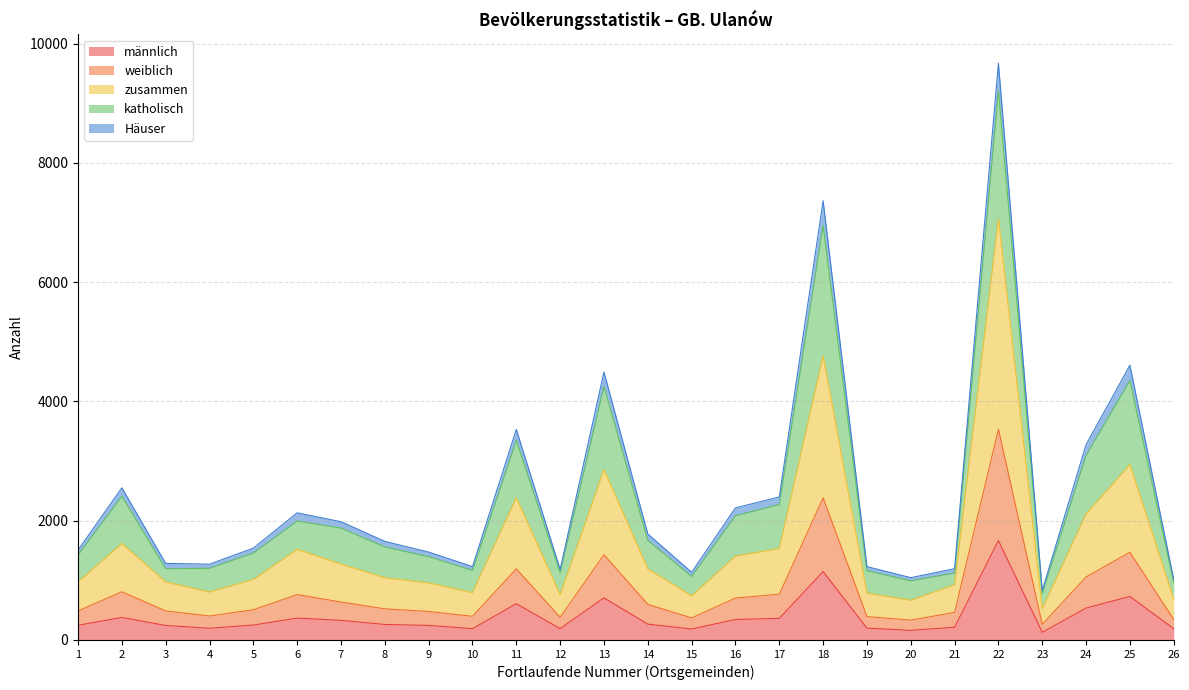

At which category does the chart reach its minimum across all series?

23